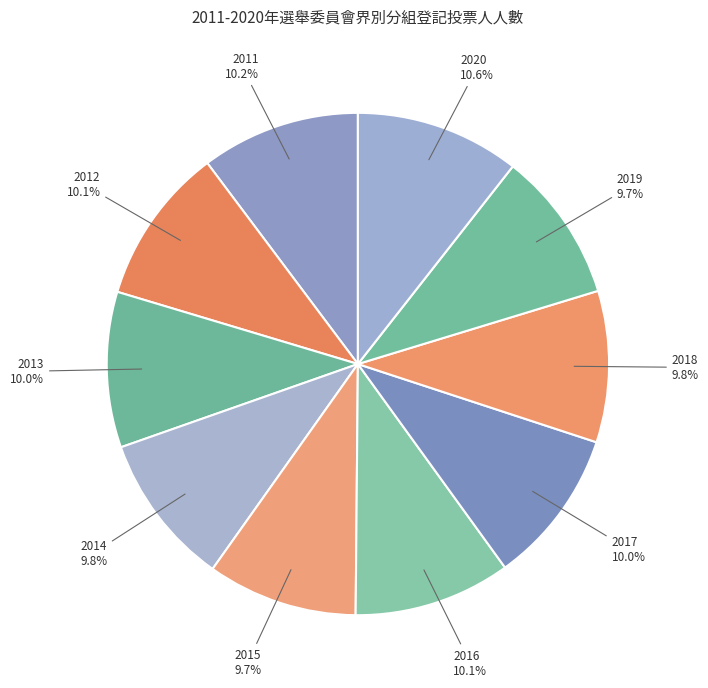

Do 2011 and 2012 together represent more than half of the pie?

No